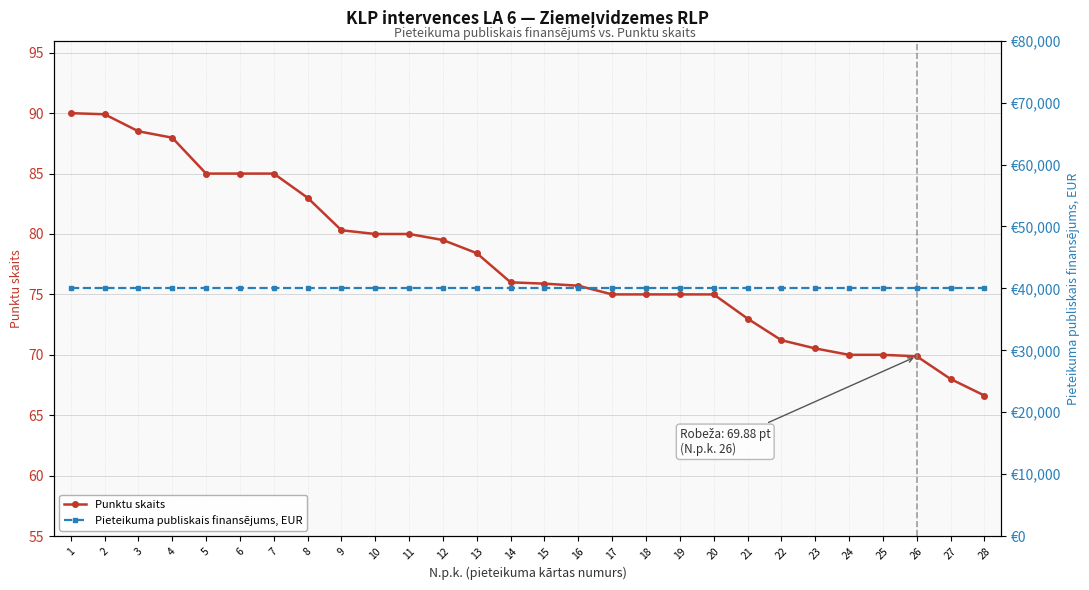

Is it true that Pieteikuma publiskais finansējums, EUR equals 40000.0 at 14?

True